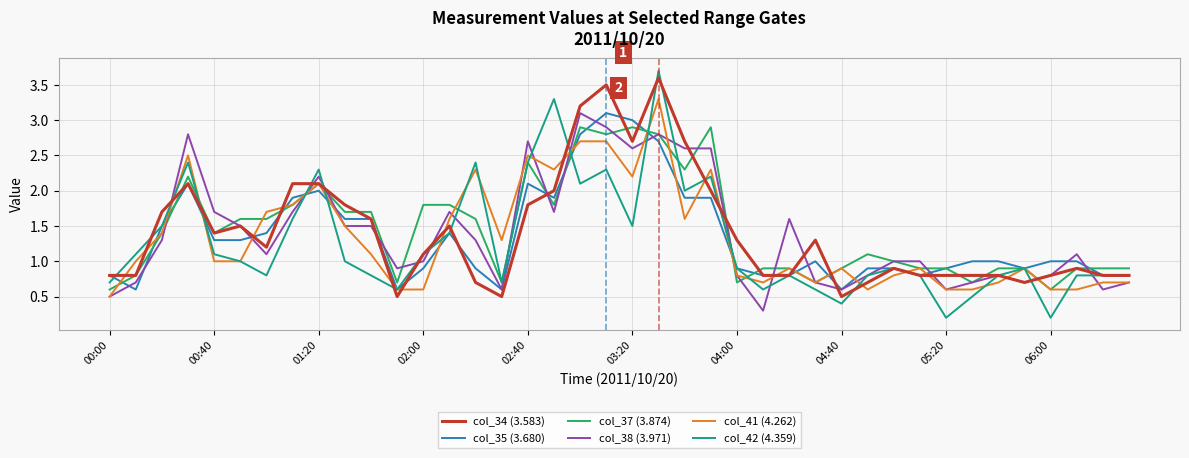

What is the maximum value for col_37 (3.874)?

2.9